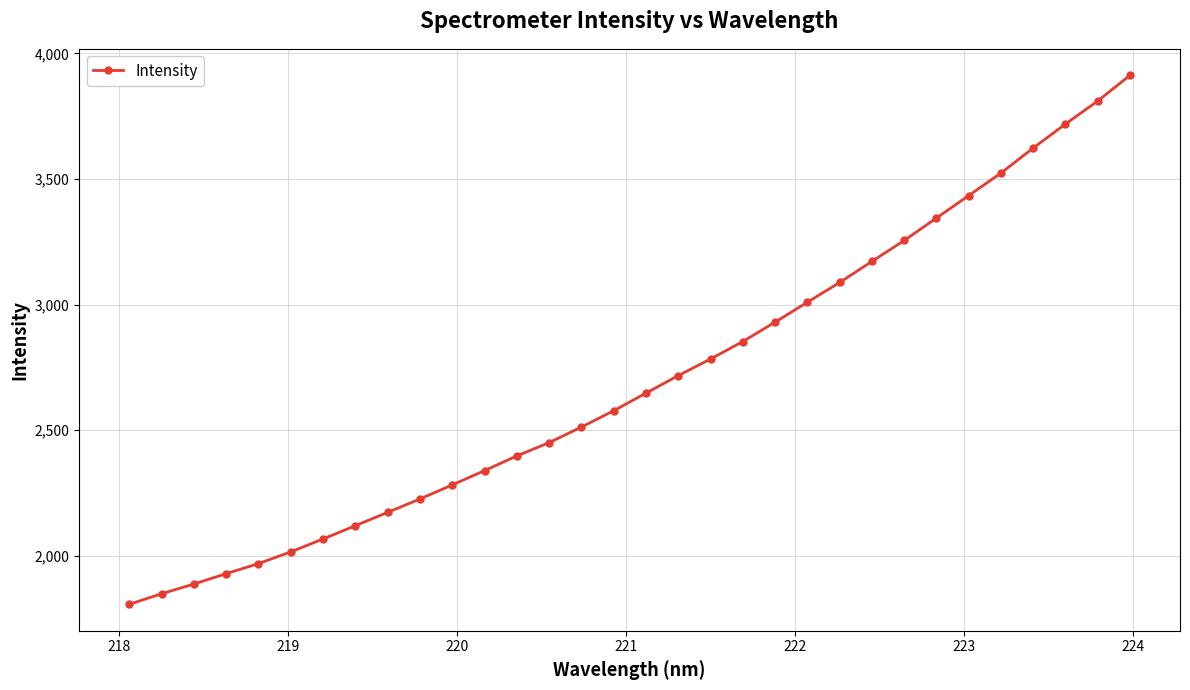

True or false: the data has more than 2 interior local peaks.

False